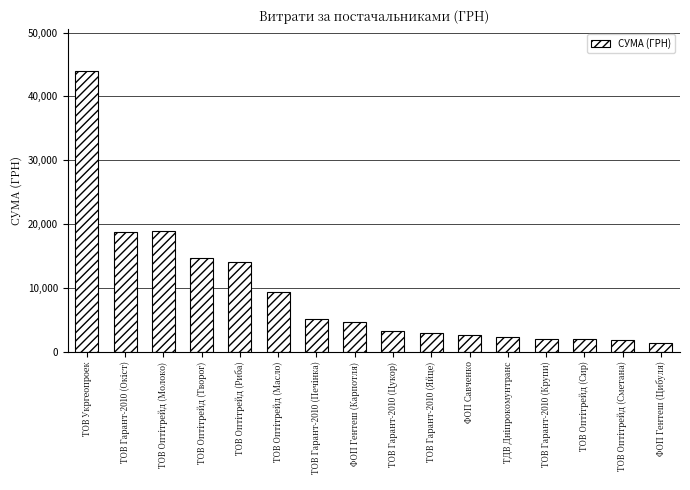

Read the value at ТОВ Гарант-2010 (Цукор).

3256.0